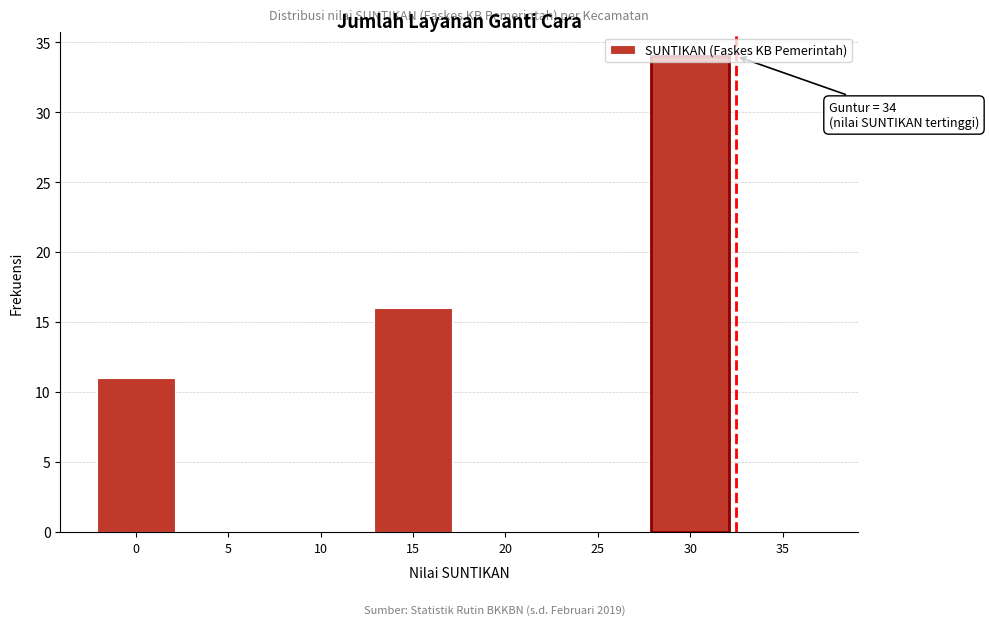

What is the greatest value displayed?

34